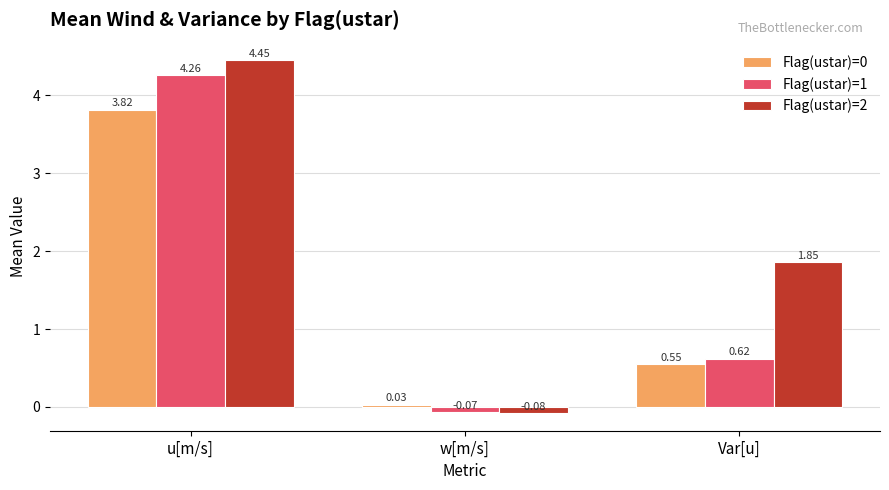

List the labels in order of Flag(ustar)=2 value, smallest first.

w[m/s], Var[u], u[m/s]